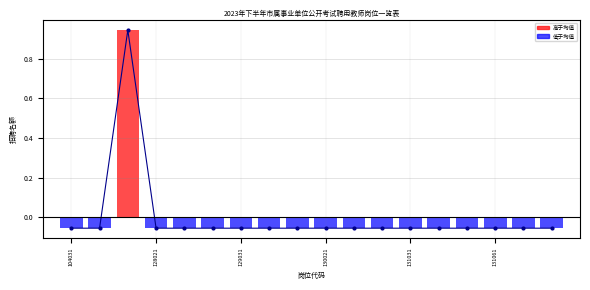

How many bars are there in total?

18